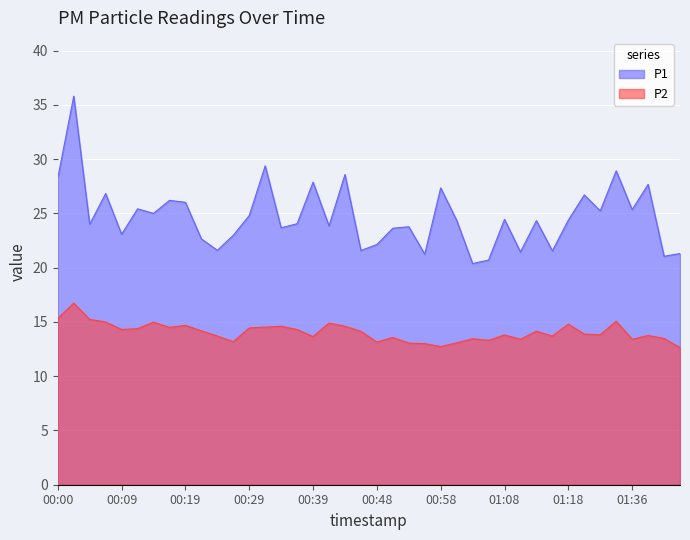

True or false: P1 and P2 intersect in this chart.

False